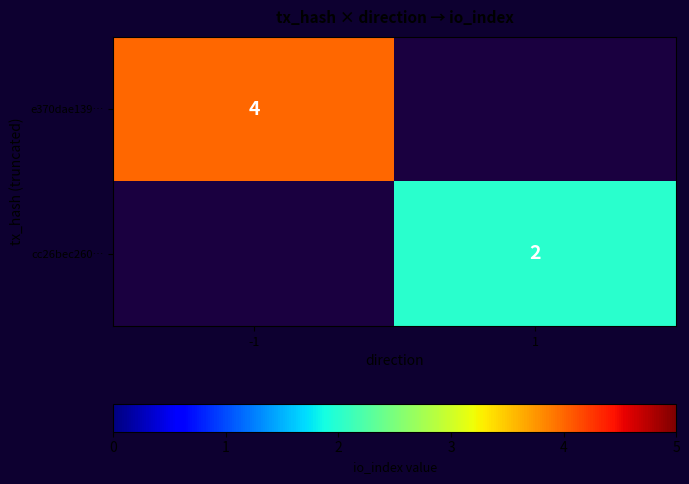

Is the value of cc26bec260… at 1 greater than the value of e370dae139… at -1?

No